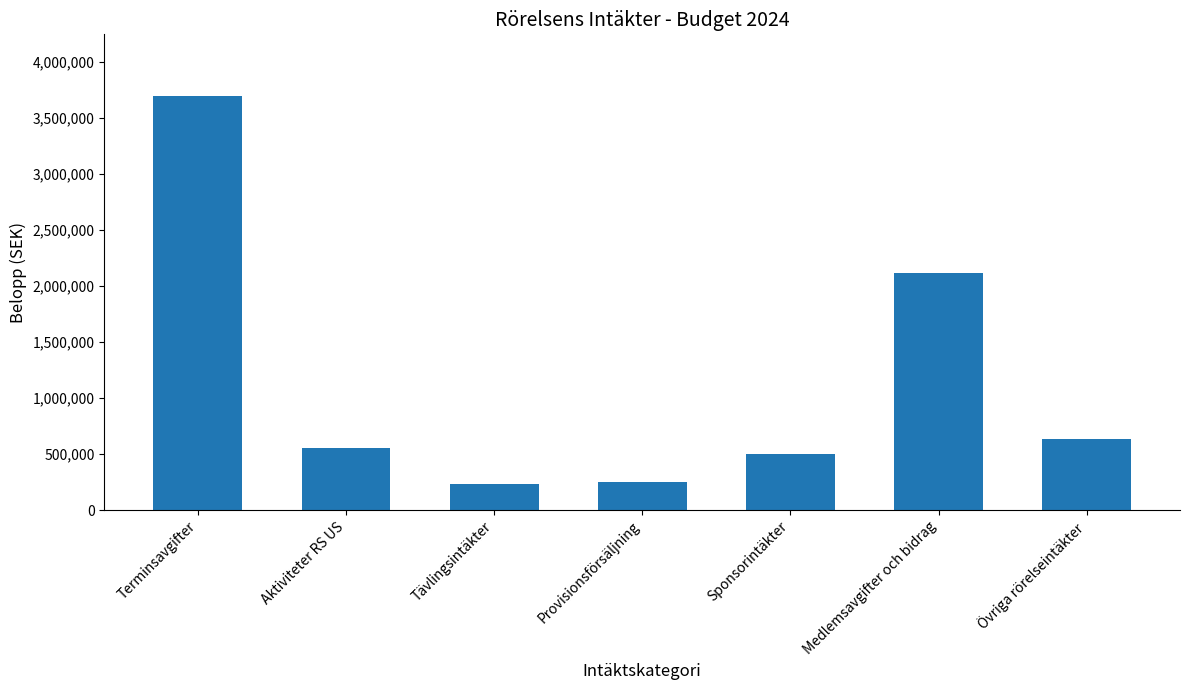

How many series are shown in this chart?

1